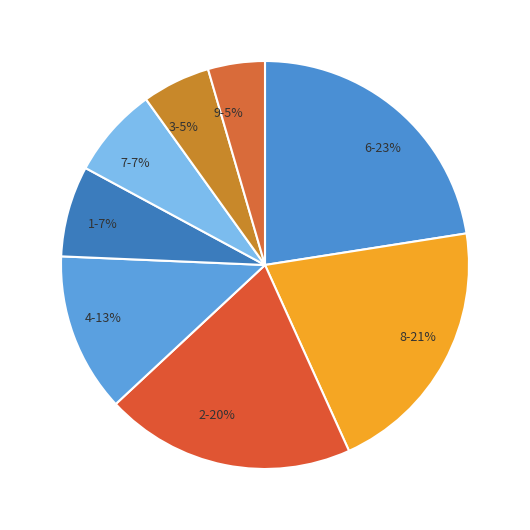

The 3-5% slice represents 19% of the pie. True or false?

False